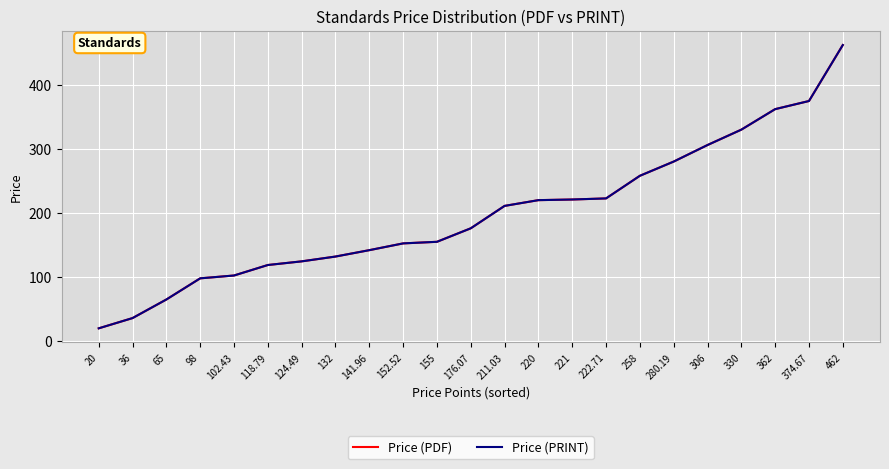

Where is Price (PDF) nearest to the value 241?

258